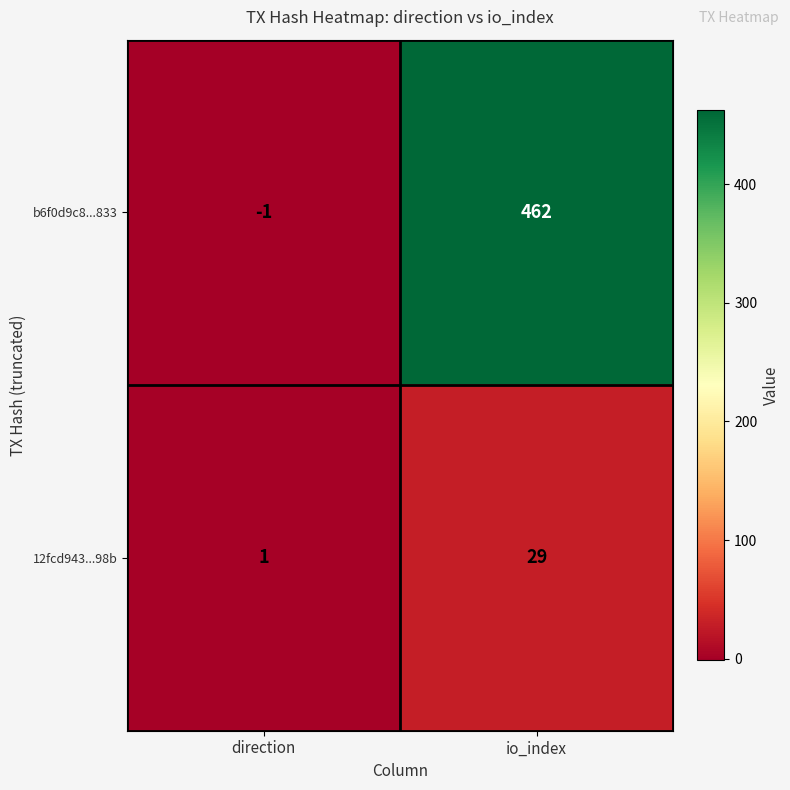

The value of b6f0d9c8...833 at direction is -1. True or false?

True